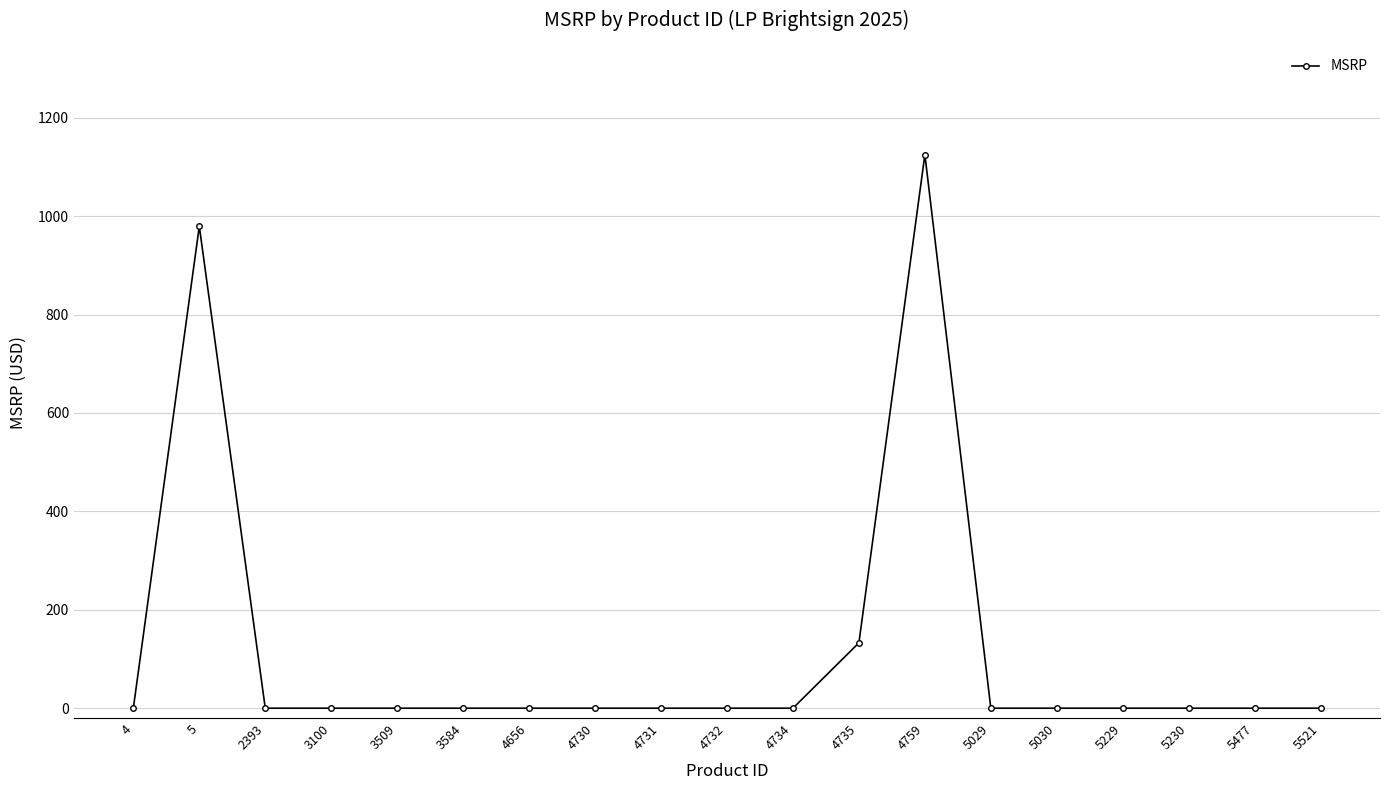

What is the change in value from 5 to 4759?

+145.7